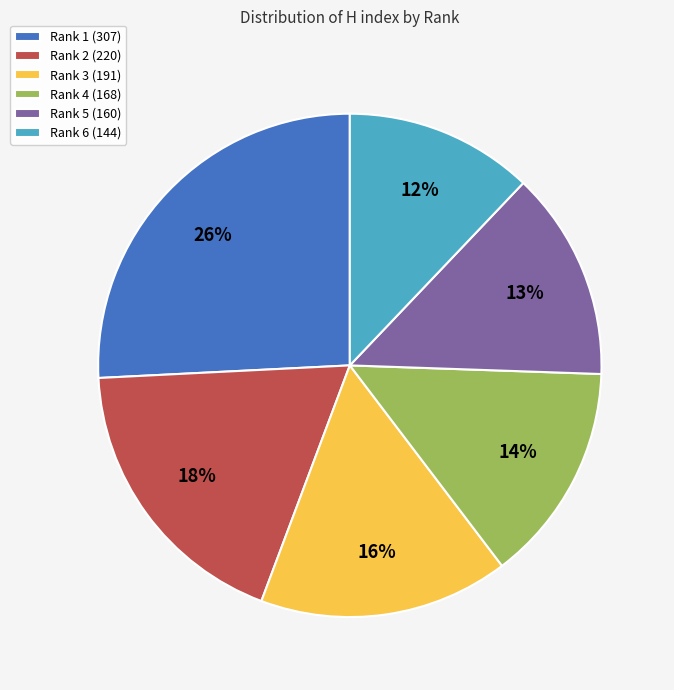

Is there a majority slice in this chart?

No